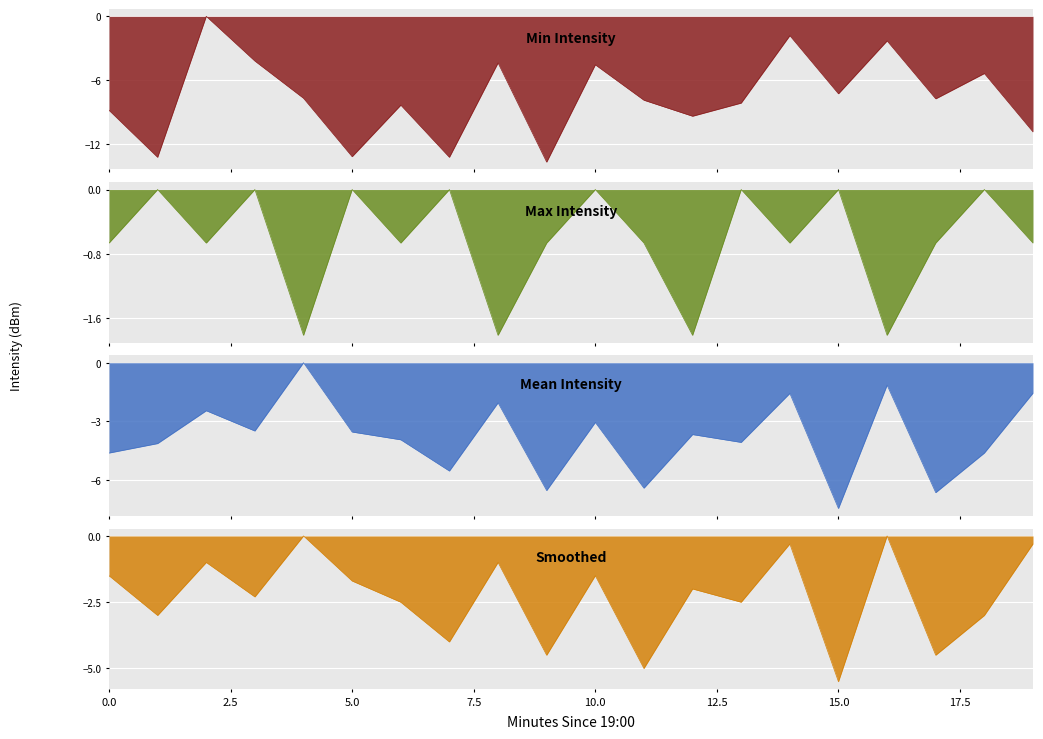

In Max Intensity, how many points are lower than both neighbors (excluding endpoints)?

7